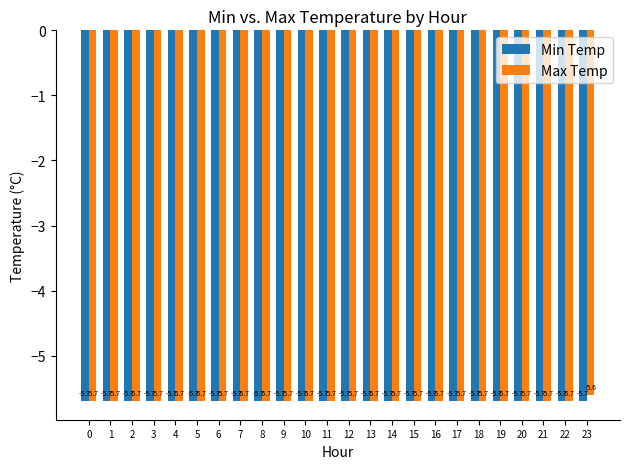

What is the value of the Min Temp bar at the 9th from the left?

-5.7